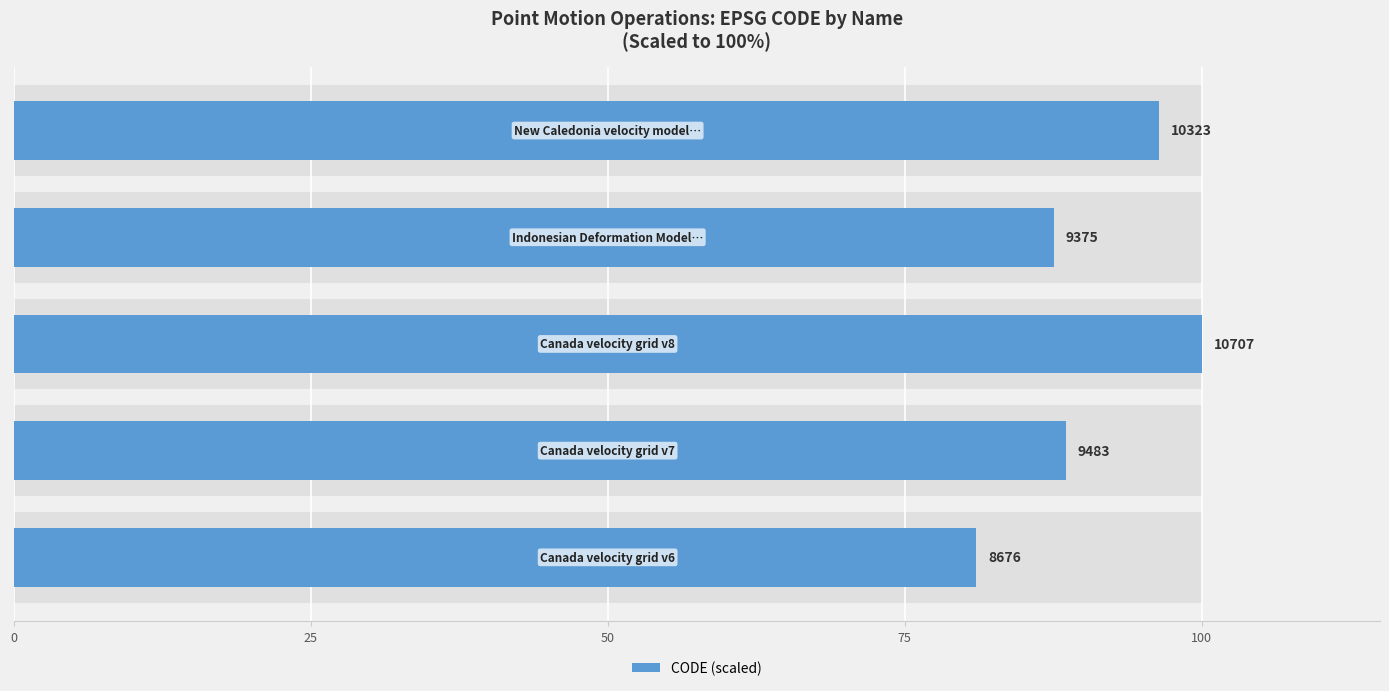

How many values exceed 88?

3